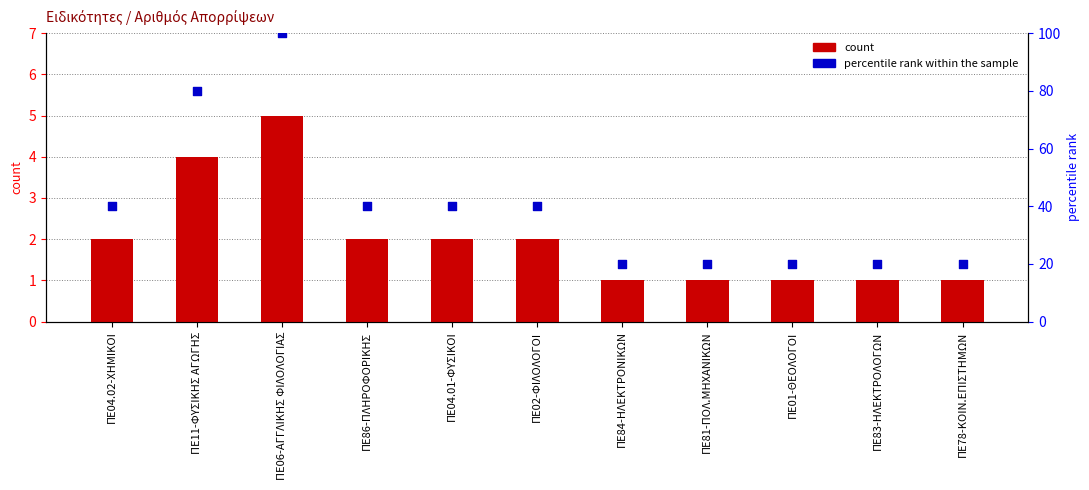

What is the total value across all series at ΠΕ81-ΠΟΛ.ΜΗΧΑΝΙΚΩΝ?

21